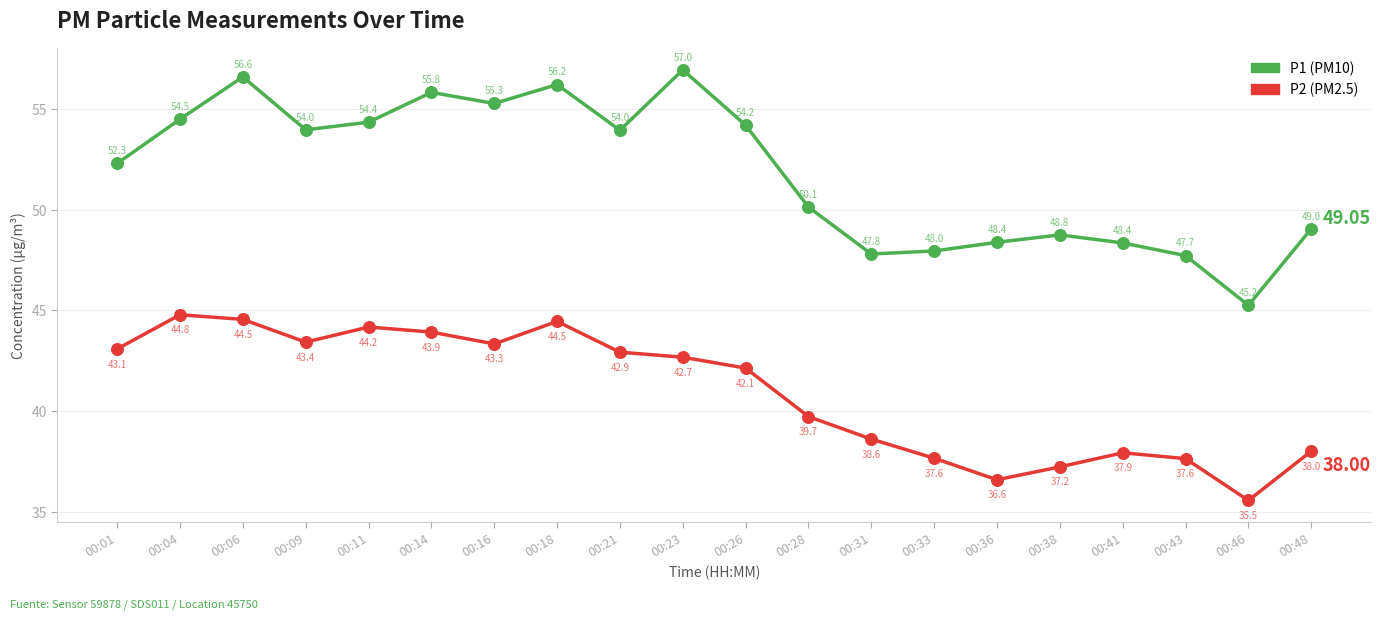

At which category is the sum across all series the highest?

00:06